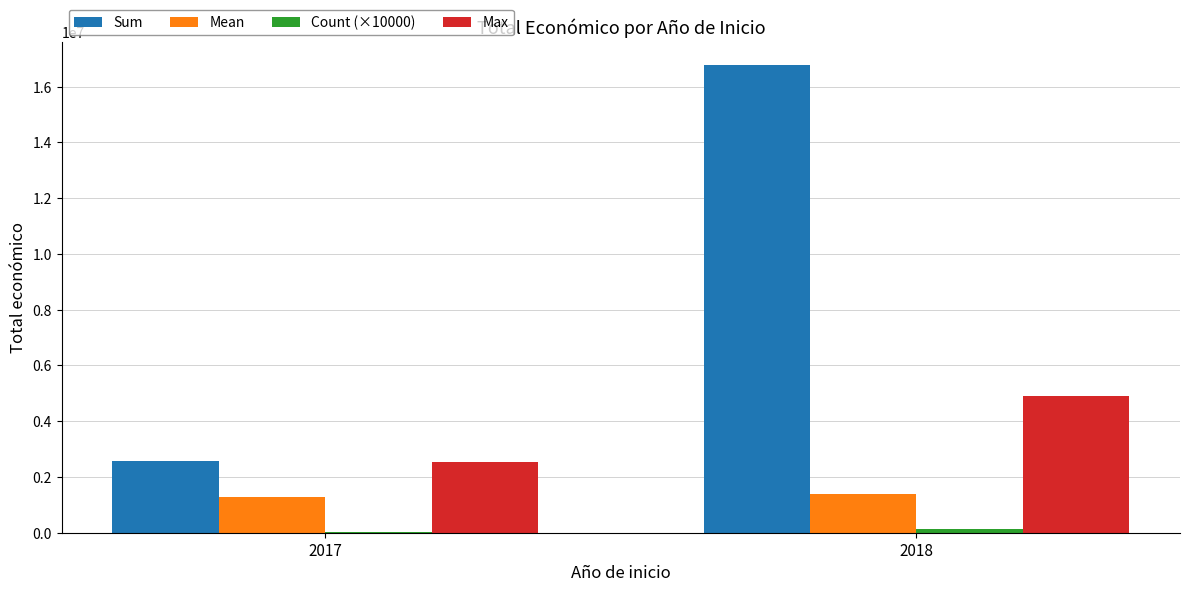

What is the sum of all Max values?

7451985.0